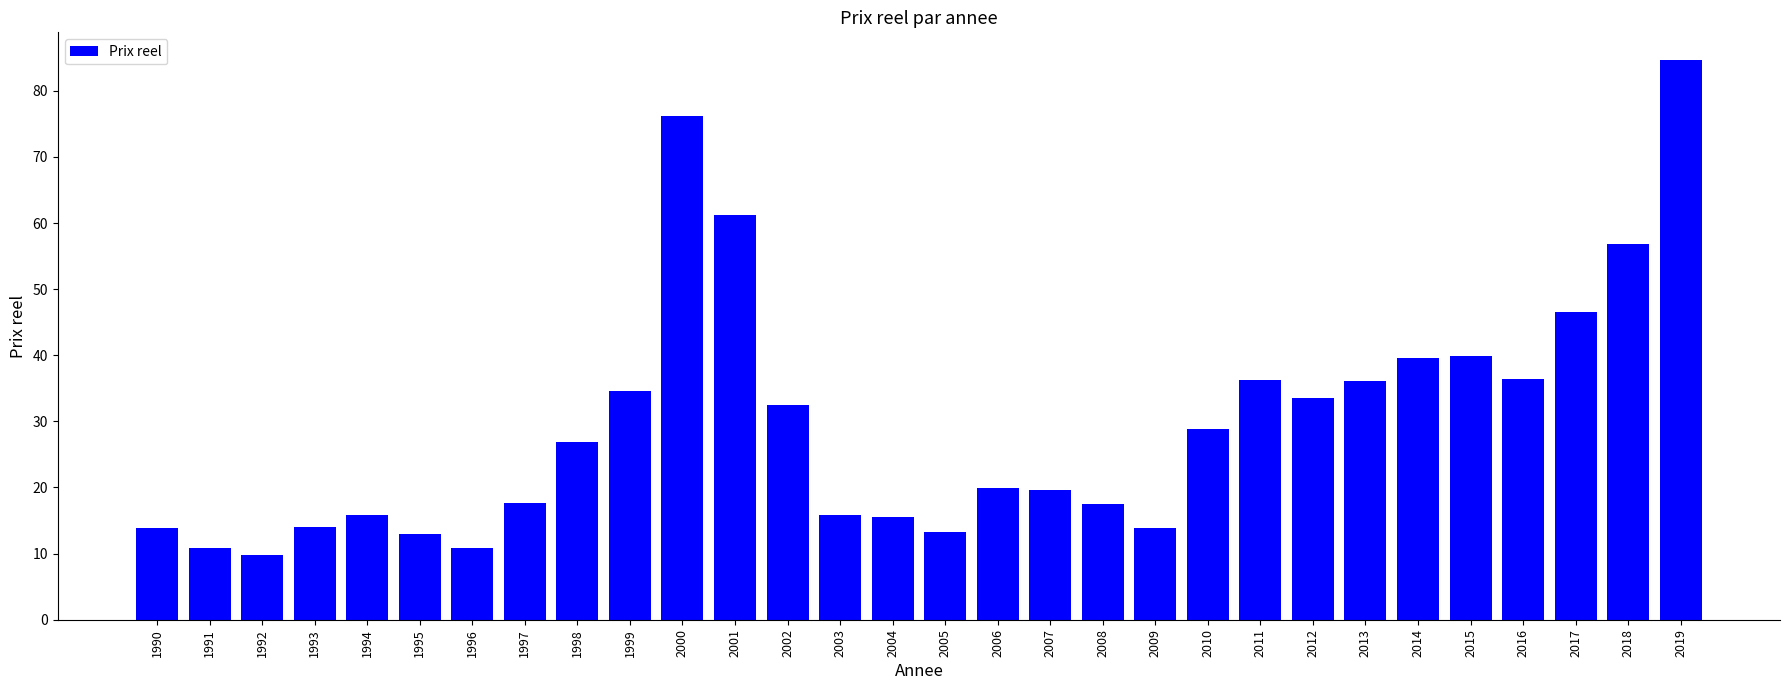

What is the sum of all values?

890.8